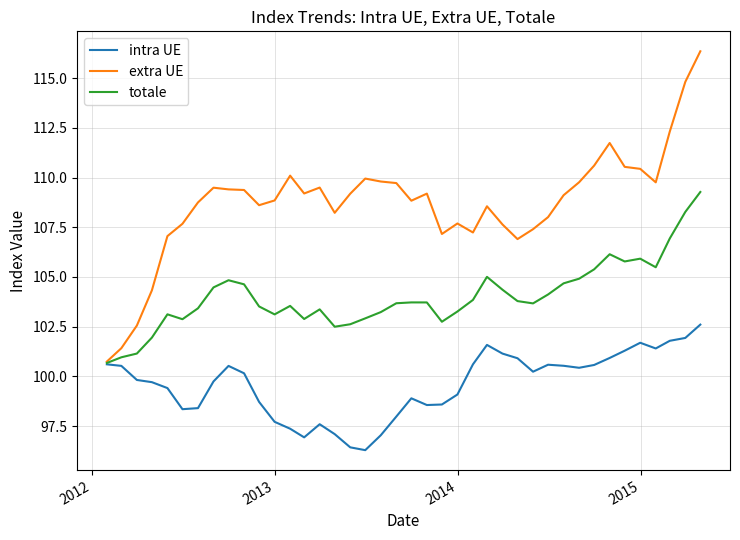

What is the minimum value shown in the chart?

96.3